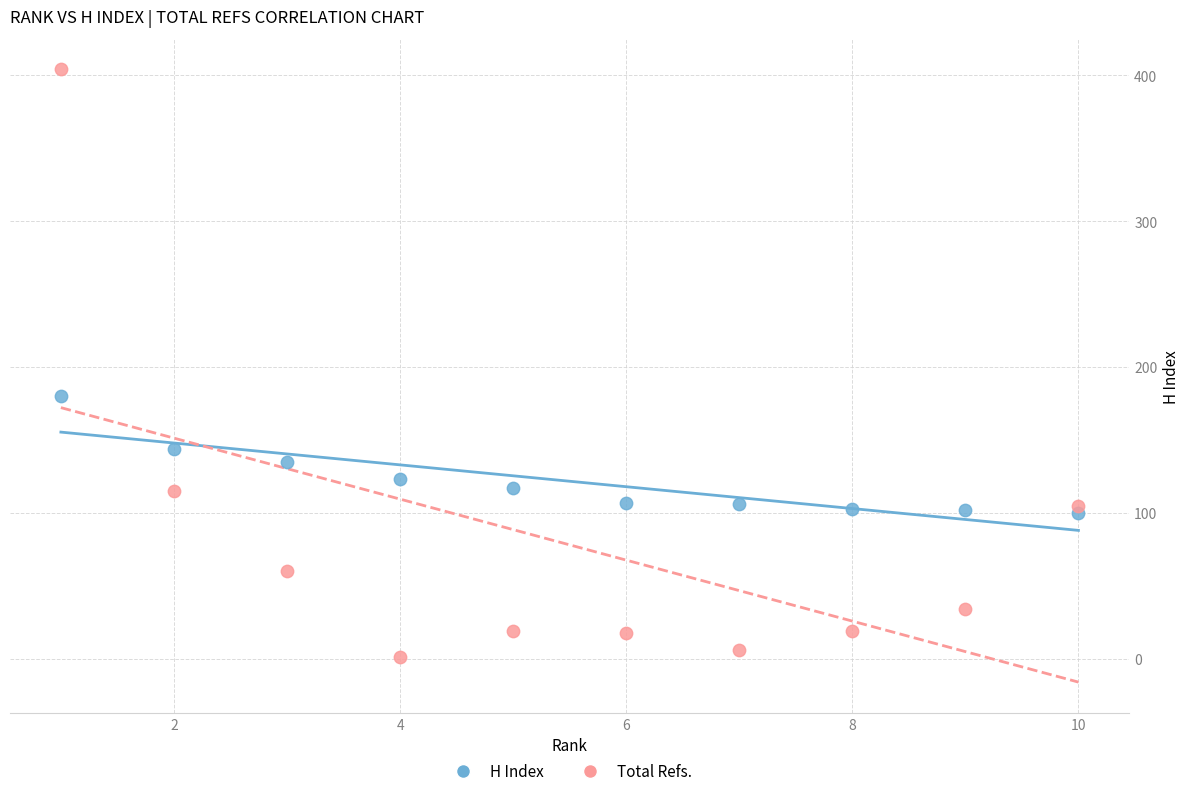

Which series reaches the maximum Y coordinate?

Total Refs.